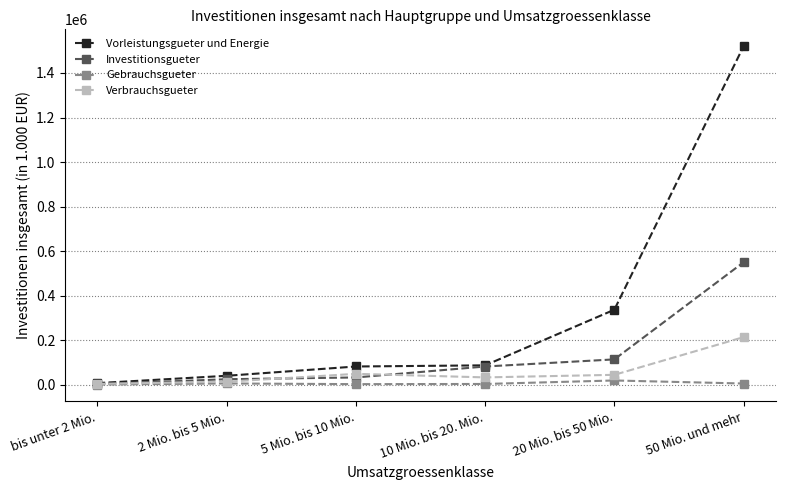

What is the difference between the second highest and minimum values in the Vorleistungsgueter und Energie series?

329875